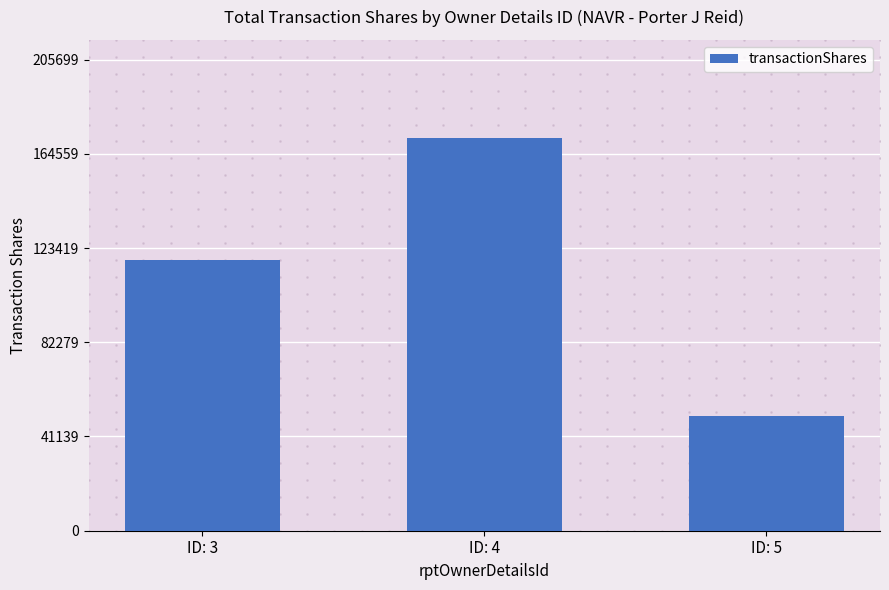

What is the change in value from ID: 4 to ID: 5?

-121416